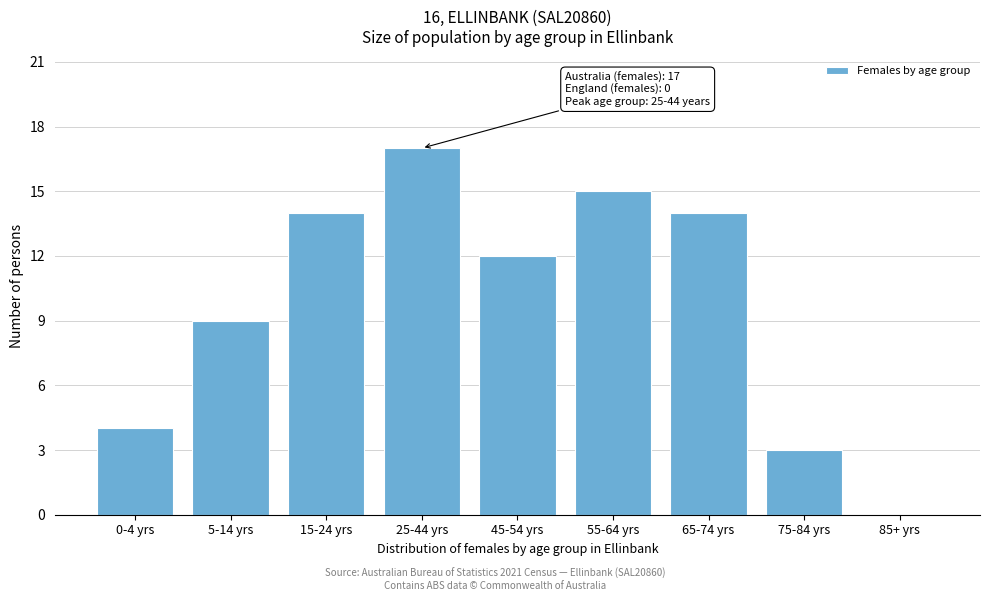

Reading right to left, extract all data points from this chart.

85+ yrs=0	75-84 yrs=3	65-74 yrs=14	55-64 yrs=15	45-54 yrs=12	25-44 yrs=17	15-24 yrs=14	5-14 yrs=9	0-4 yrs=4